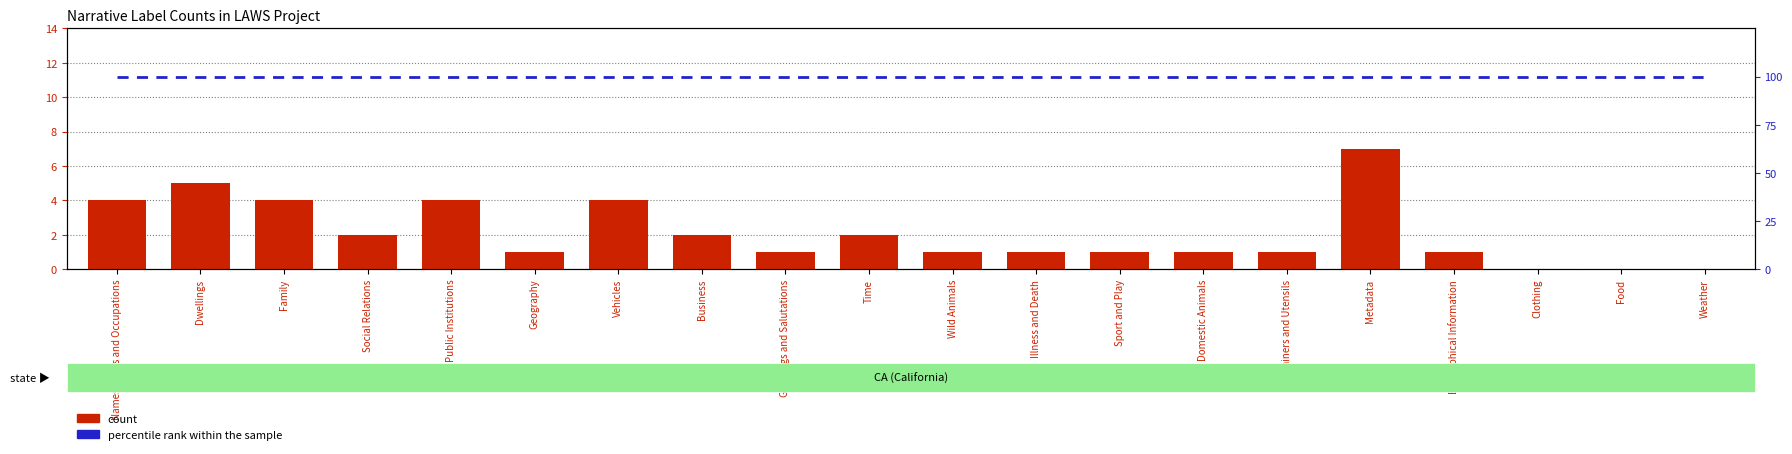

Which category has the highest value in the percentile rank within the sample series?

Names, Titles and Occupations